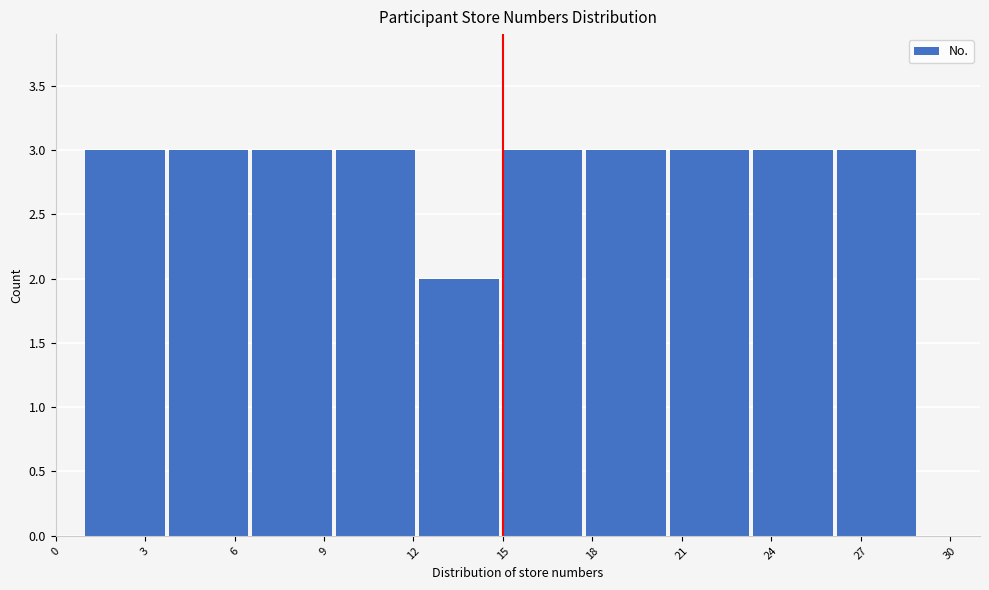

What is the height of the bar covering 6.6 to 9.4 on the x-axis? Neither the bar edges nor the heights are printed on the chart, so give them approximately, as read against the axes.

3